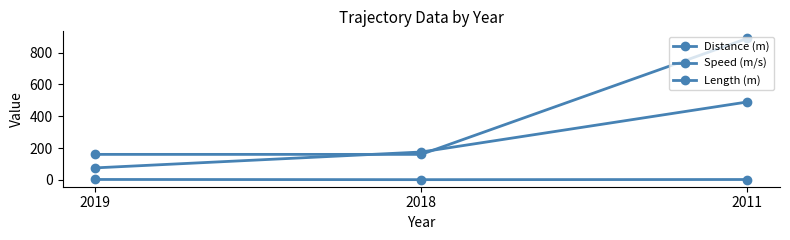

How many lines are shown in the chart?

3